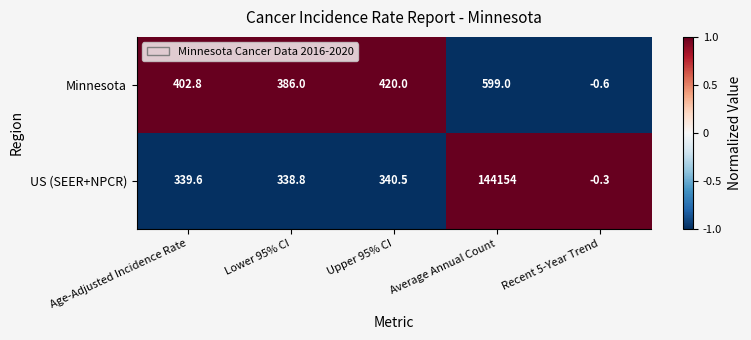

How many categories are shown in the chart?

5